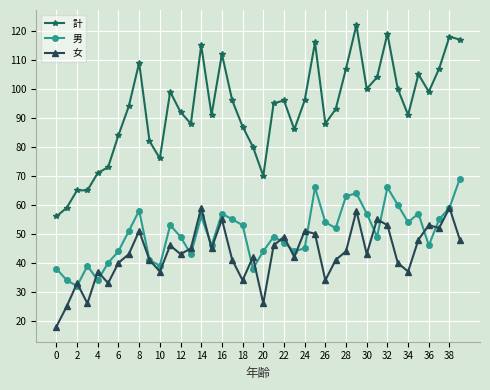

Which series has the largest total across all categories?

計